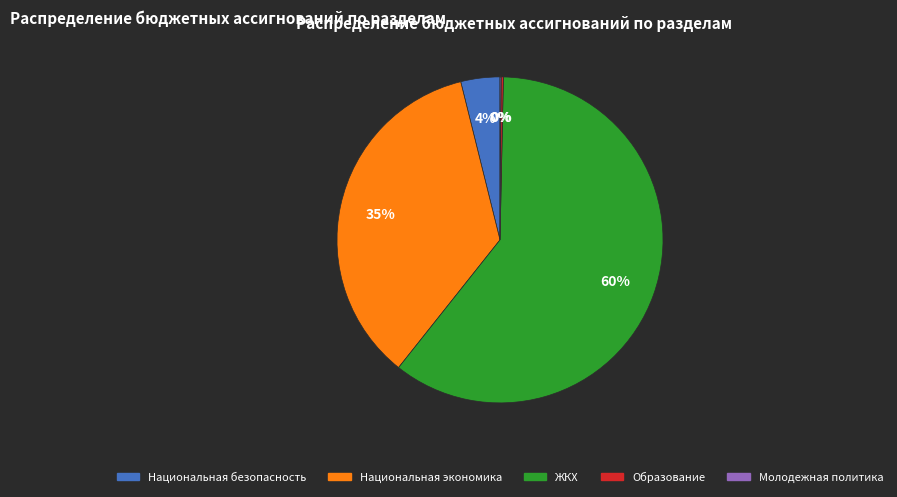

Is there a majority slice in this chart?

Yes